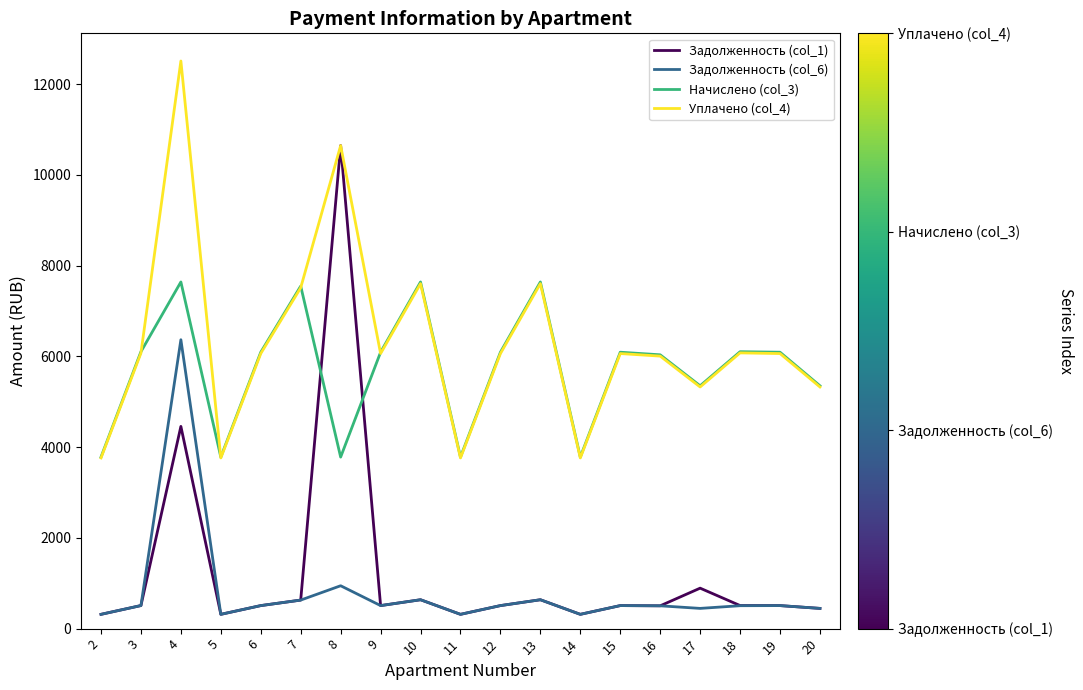

What is the maximum value shown in the chart?

12511.4